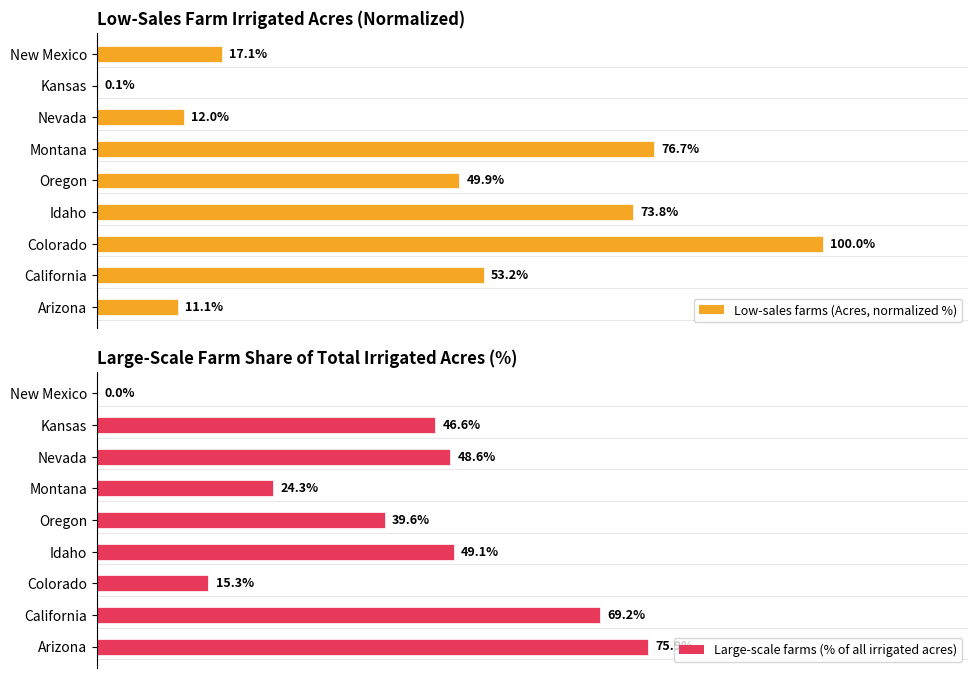

Reading left to right, extract all data points from this chart.

Low-sales farms (Acres, normalized %): 11.1	53.2	100.0	73.8	49.9	76.7	12.0	0.1	17.1
Large-scale farms (% of all irrigated acres): 75.9	69.2	15.3	49.1	39.6	24.3	48.6	46.6	0.0